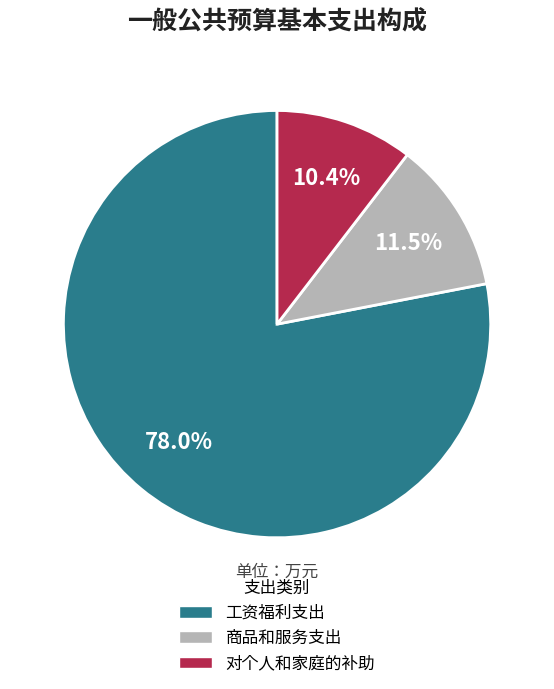

Which category has the biggest portion of the pie?

工资福利支出